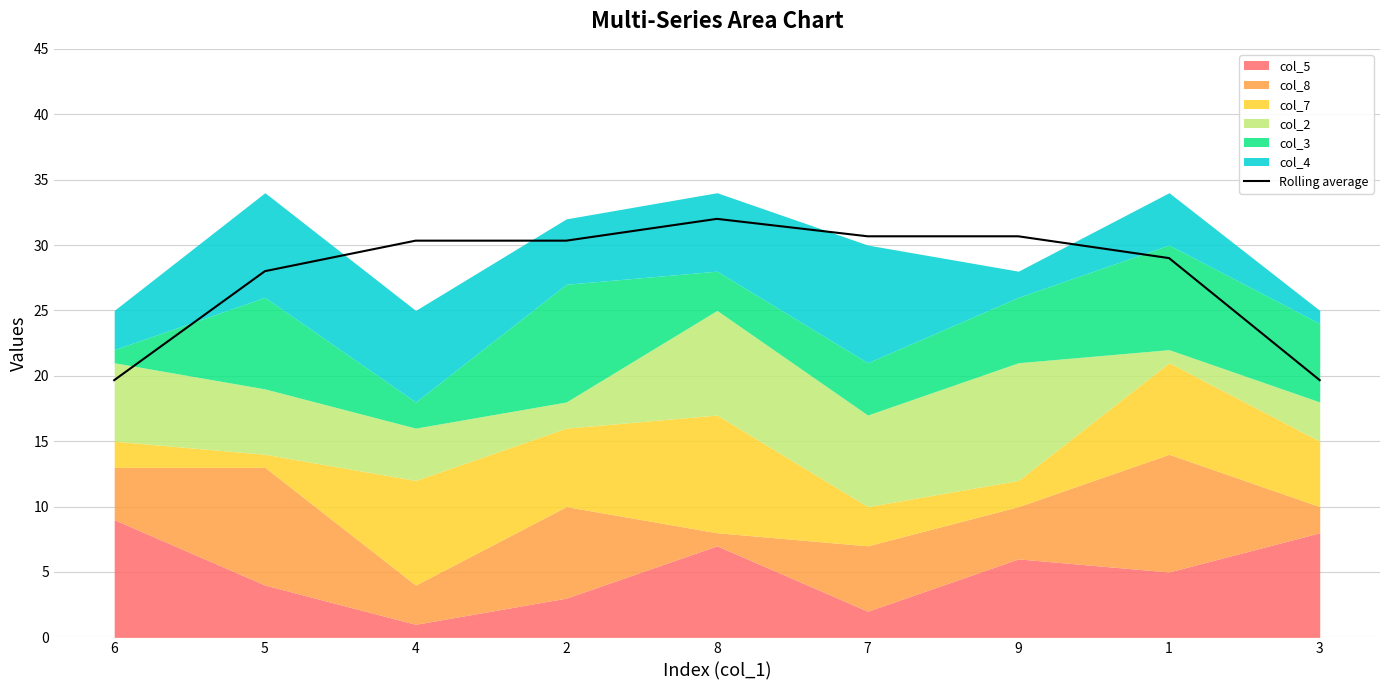

How many interior local peaks (higher than both neighbors) does the data have?

1